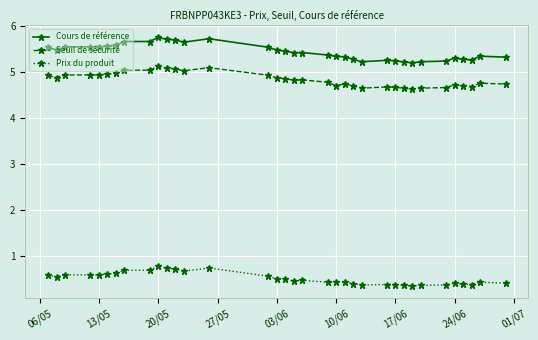

How many Prix du produit values are between 0 and 1?

35